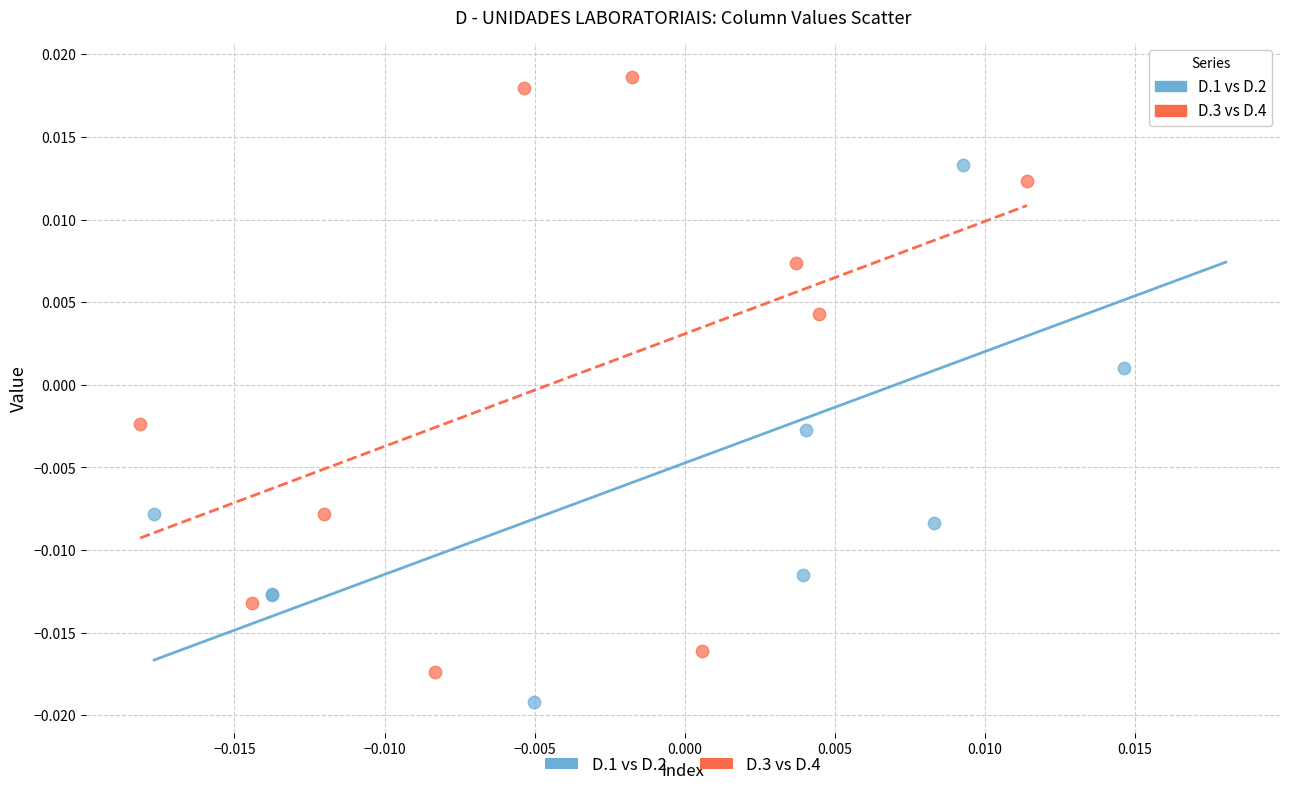

Which series contains the lowest Y value?

D.1 vs D.2